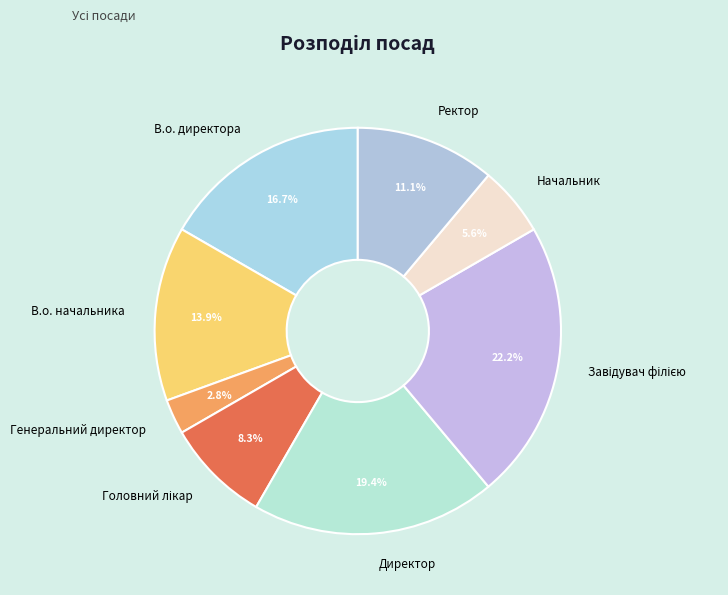

The Генеральний директор slice represents 3% of the pie. True or false?

True